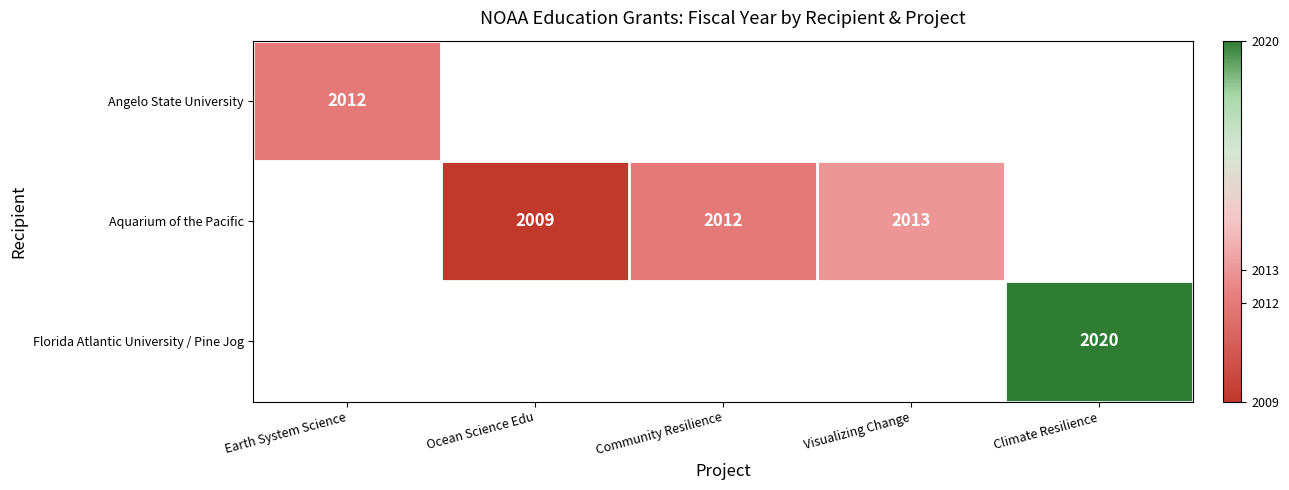

What is the difference between the Aquarium of the Pacific values at Visualizing Change and Ocean Science Edu?

4